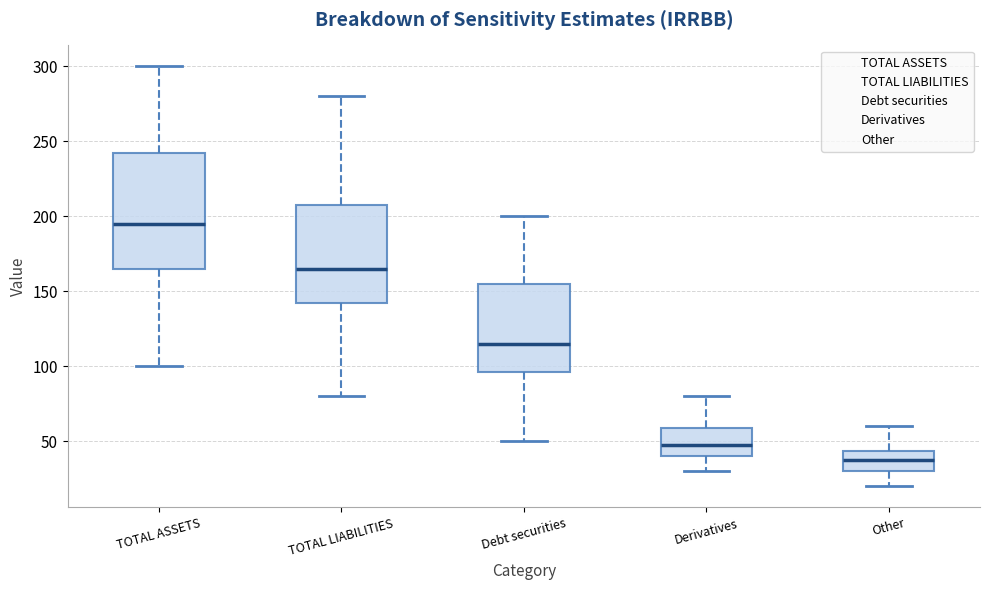

Where does the lower whisker of the box for TOTAL ASSETS end on the y-axis? The values are not printed on the chart, so give them approximately, as read against the axis.

100